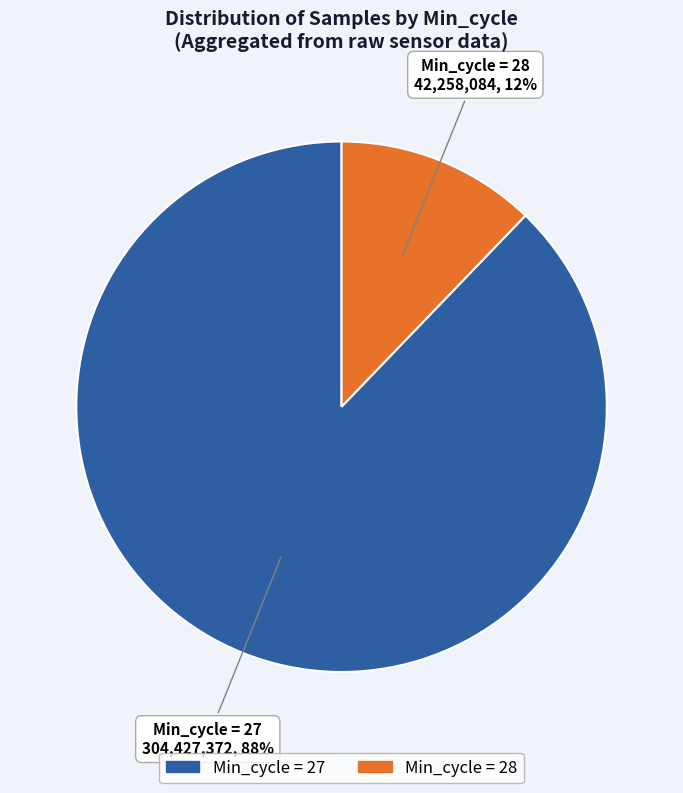

To the nearest percent, what is the difference between the largest and smallest slice percentages?

76%